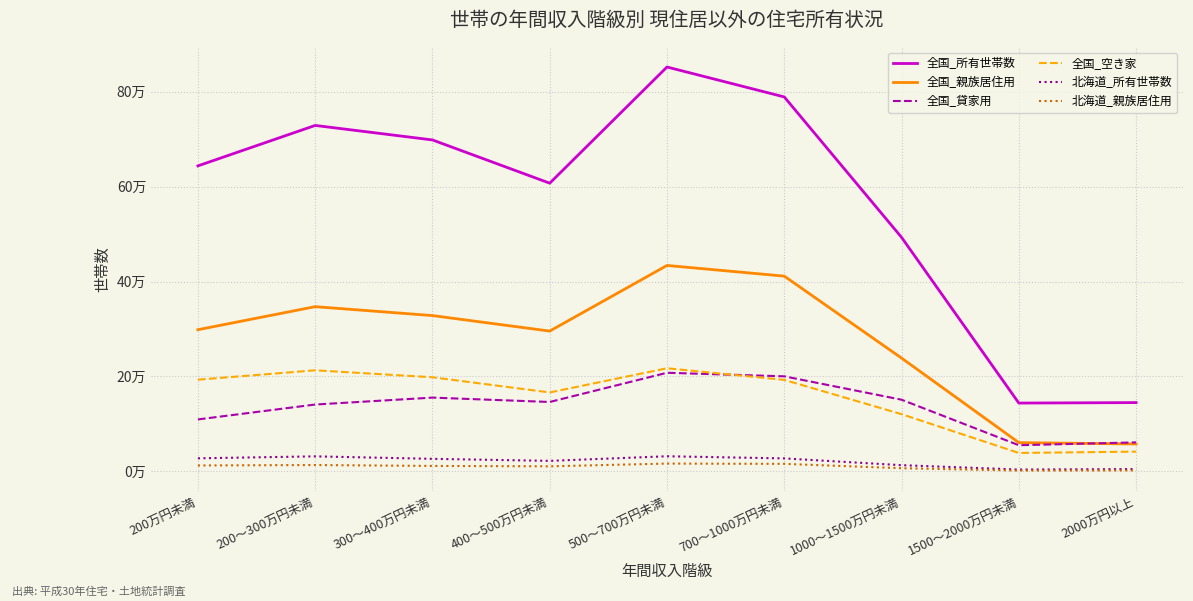

What position from the right is 200～300万円未満?

8